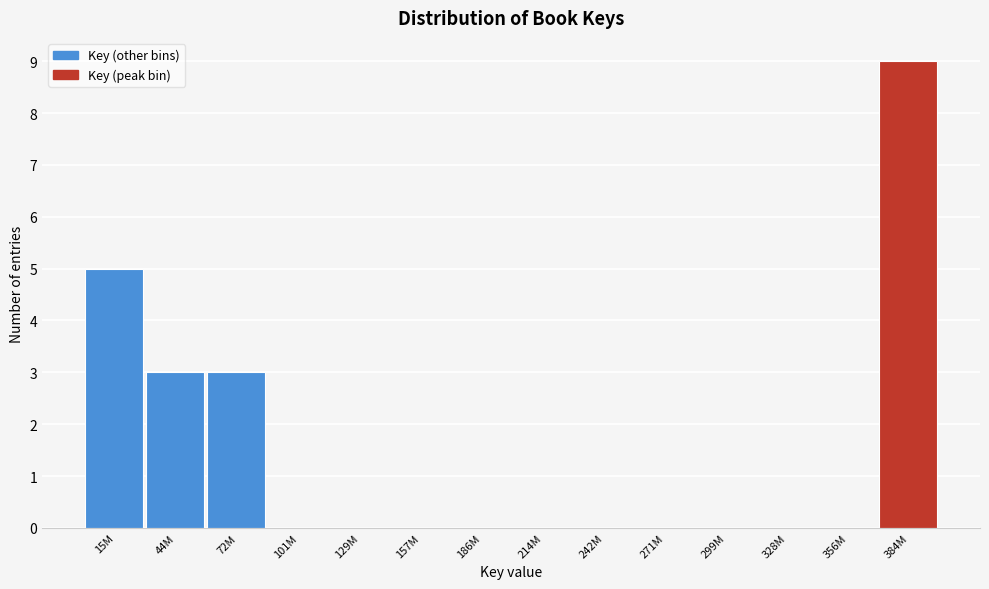

Reading right to left, extract all data points from this chart.

384M=9	356M=0	328M=0	299M=0	271M=0	242M=0	214M=0	186M=0	157M=0	129M=0	101M=0	72M=3	44M=3	15M=5